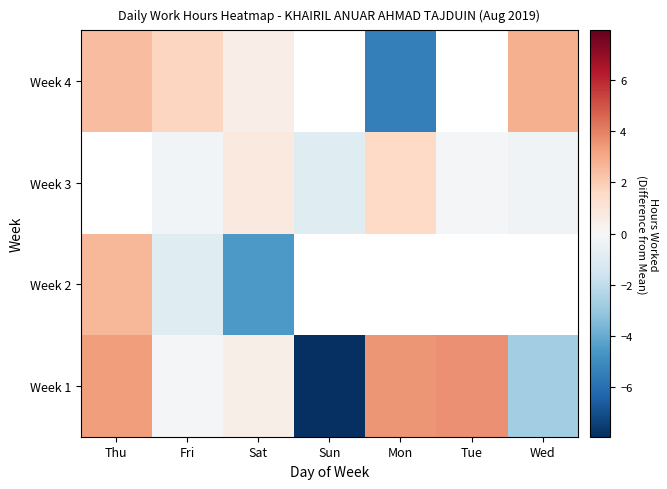

Is it true that Week 2 equals -1.6 at Fri?

False